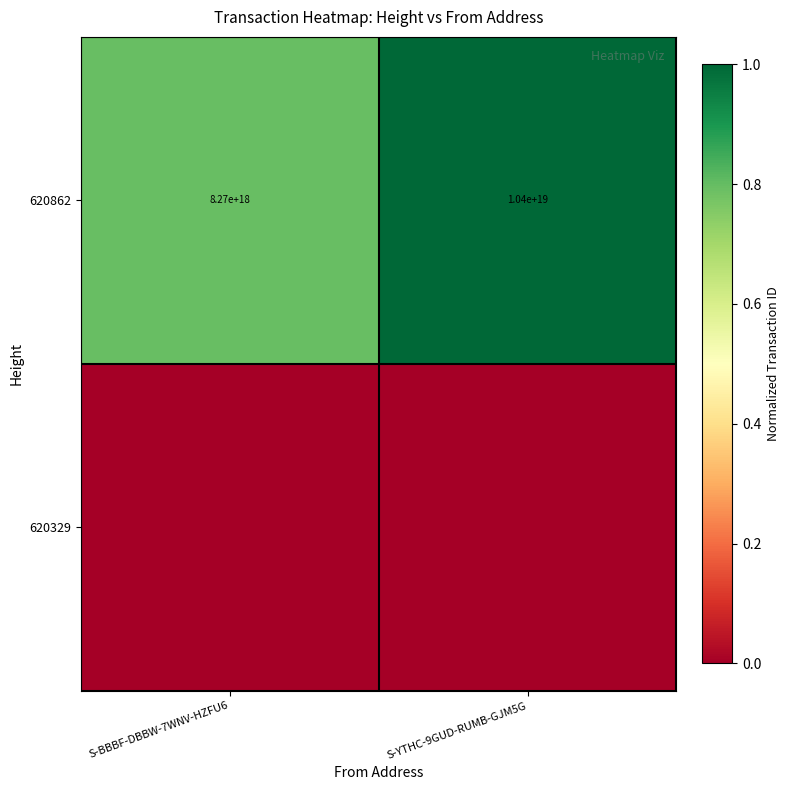

At which label is 620862 closest to 9335000000000000000?

S-BBBF-DBBW-7WNV-HZFU6